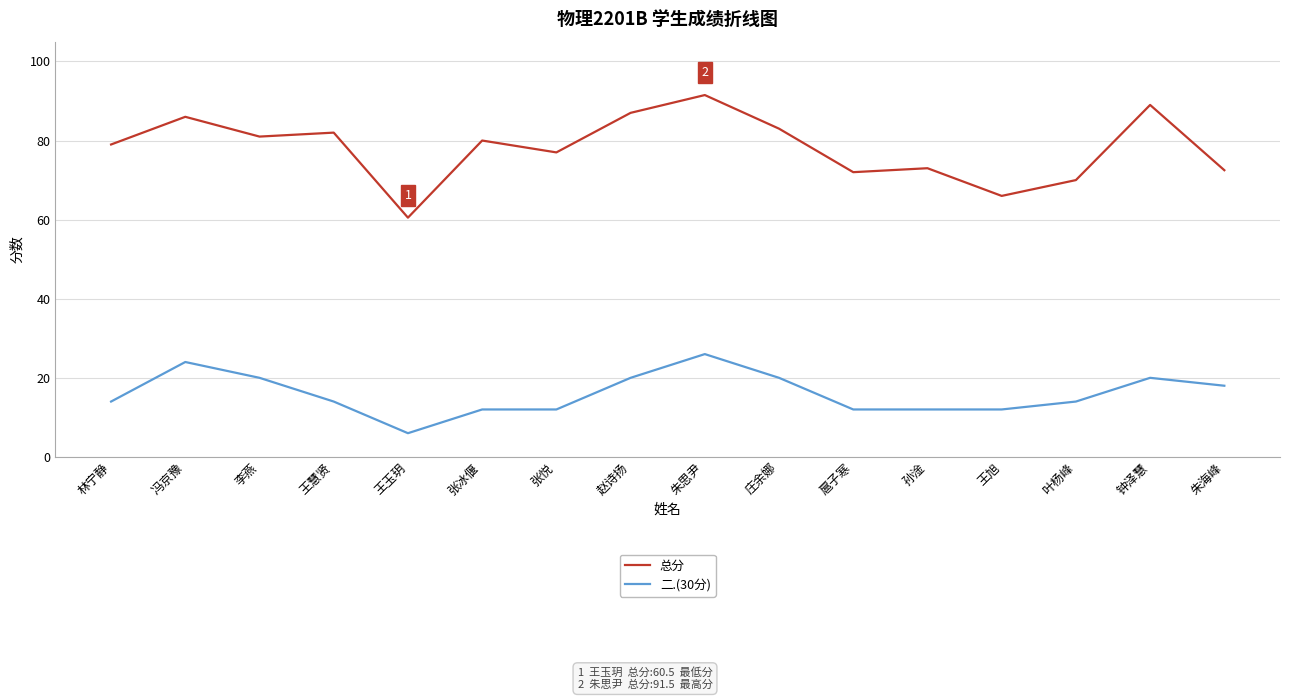

What is the spread (max minus min) of values at 张冰偃?

68.0